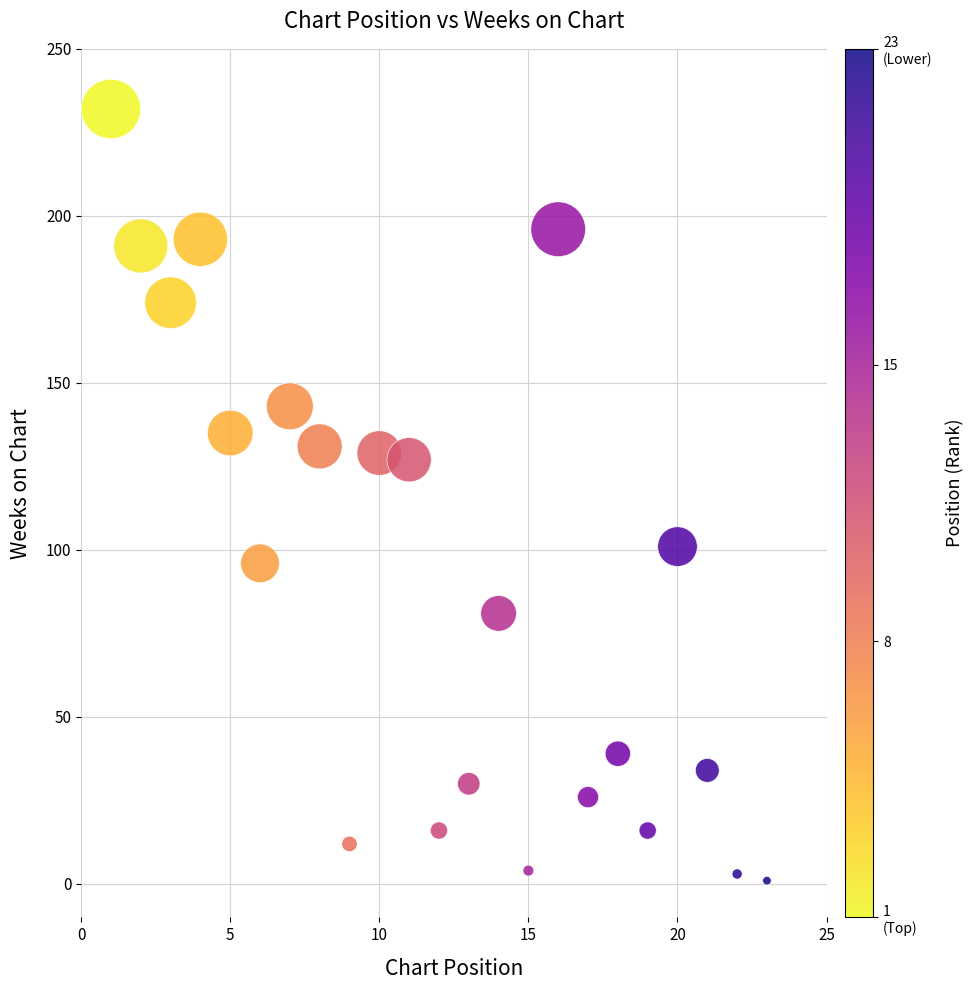

What is the range of X values (max minus min)?

22